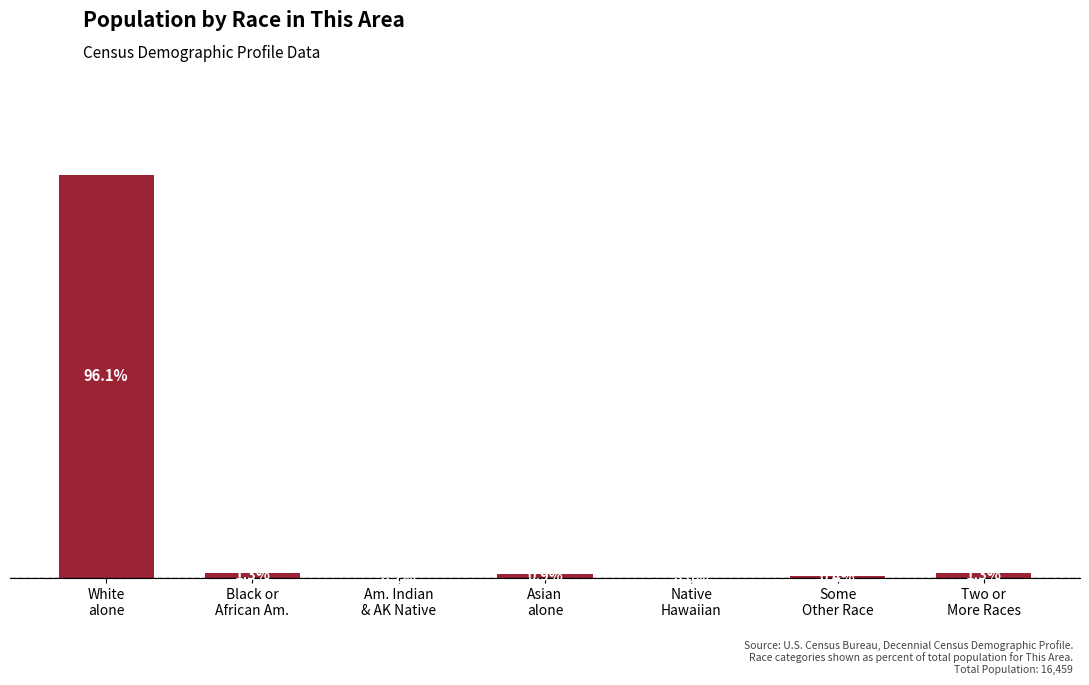

What is the maximum value shown in the chart?

96.1